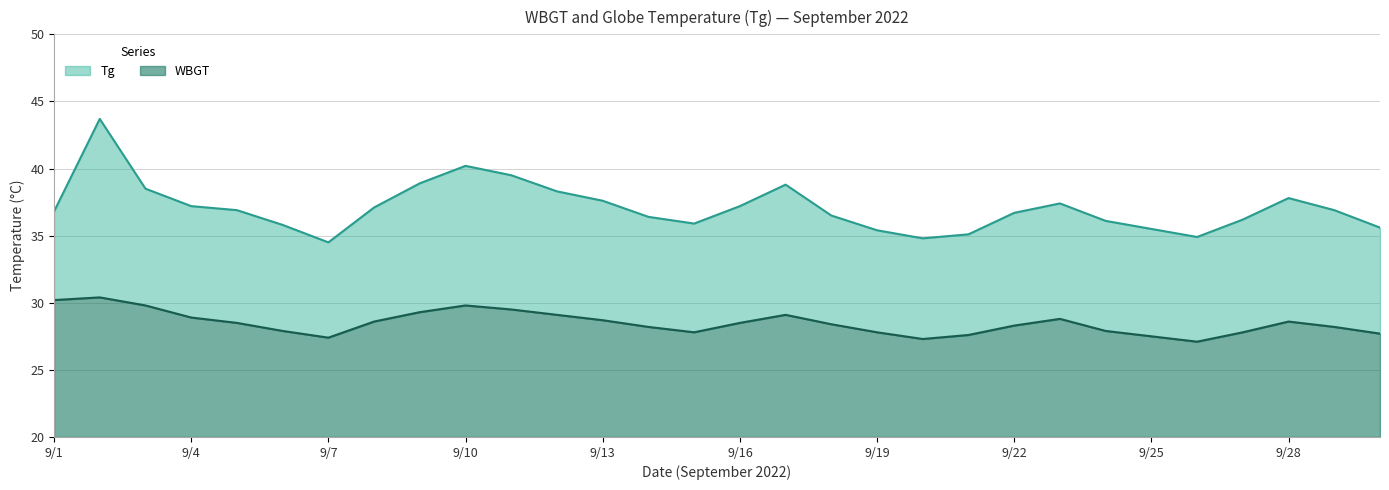

True or false: WBGT and Tg intersect in this chart.

False